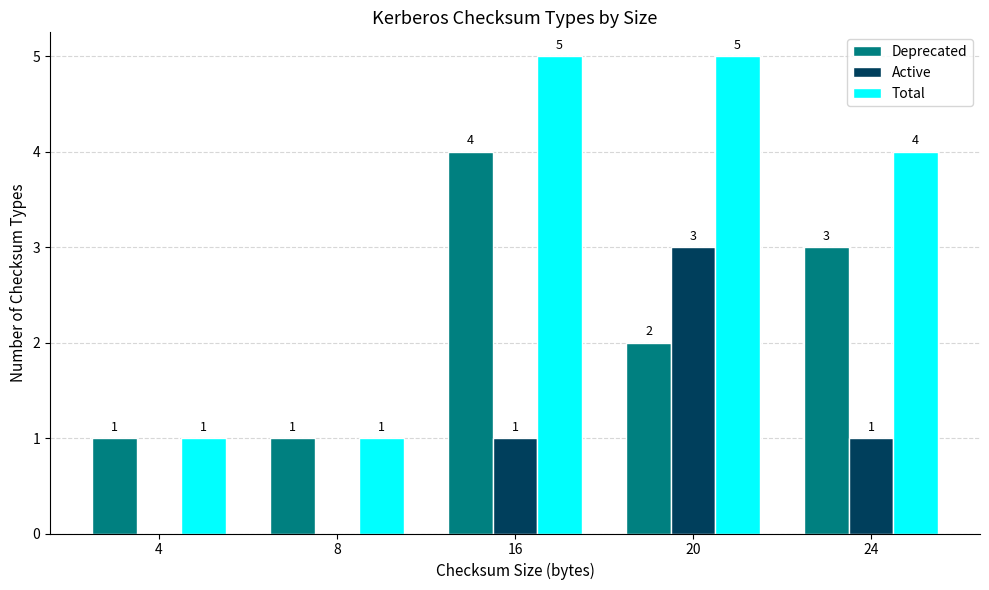

Are the bars grouped side by side (vs. stacked)?

Yes